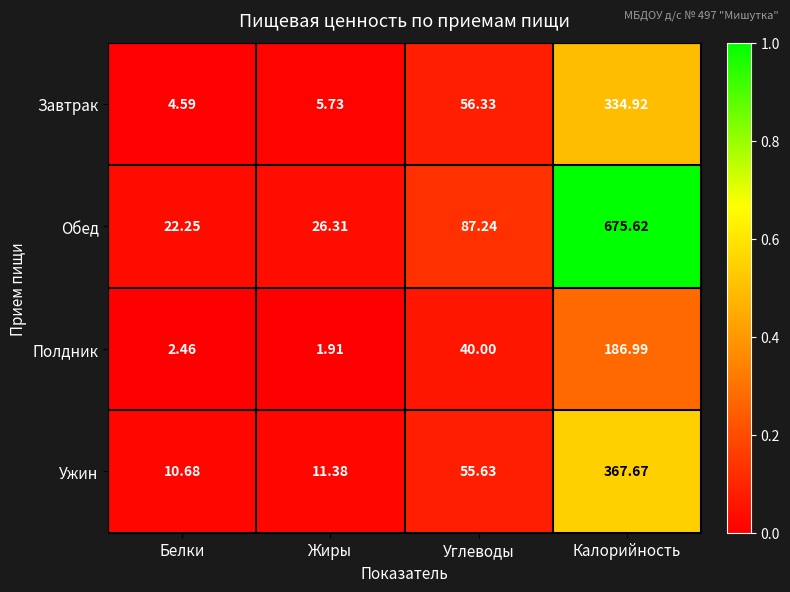

List the series in order of their peak value, highest first.

Обед, Ужин, Завтрак, Полдник